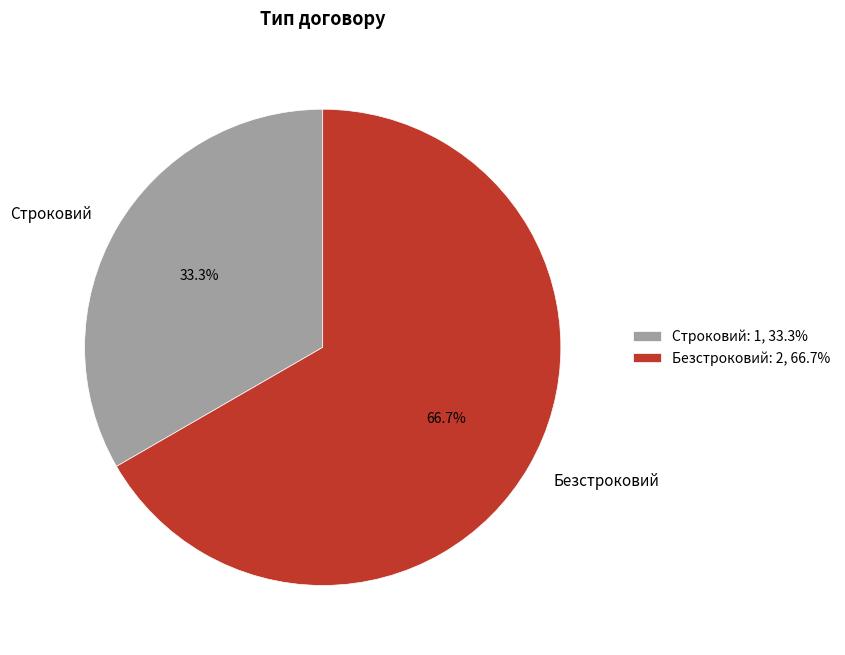

To the nearest percent, what is the average slice percentage?

50%